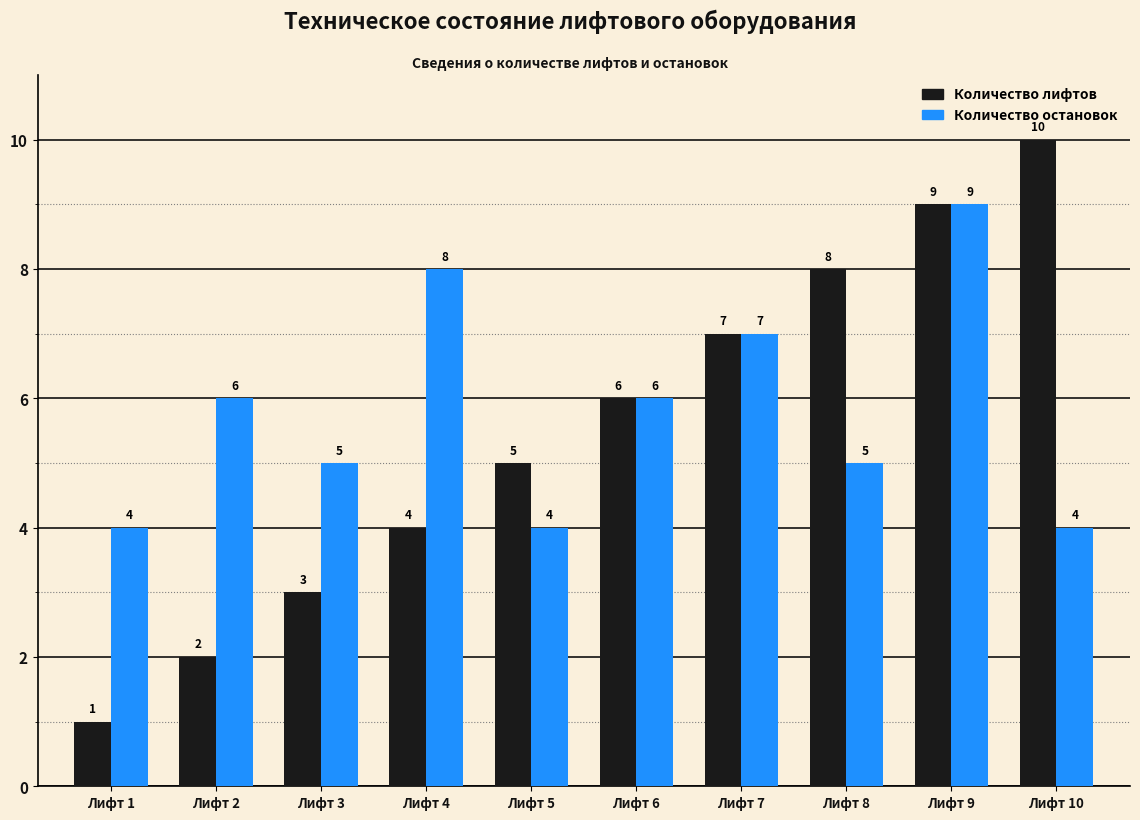

Is it true that Количество лифтов equals 10 at Лифт 10?

True